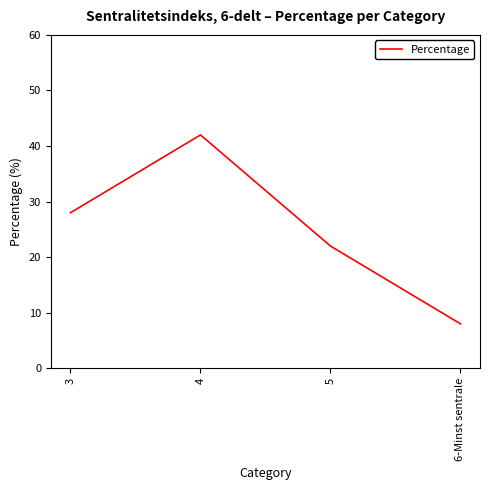

Does the chart have visible grid lines?

No